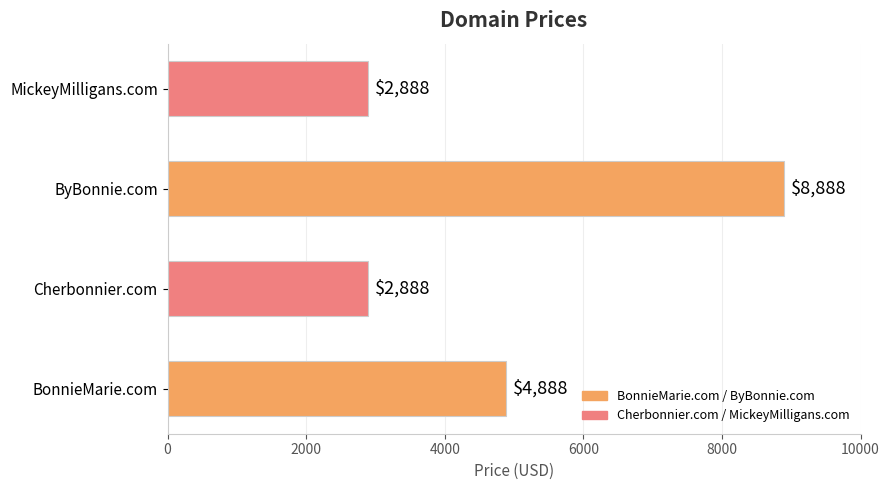

What is the greatest value displayed?

8888